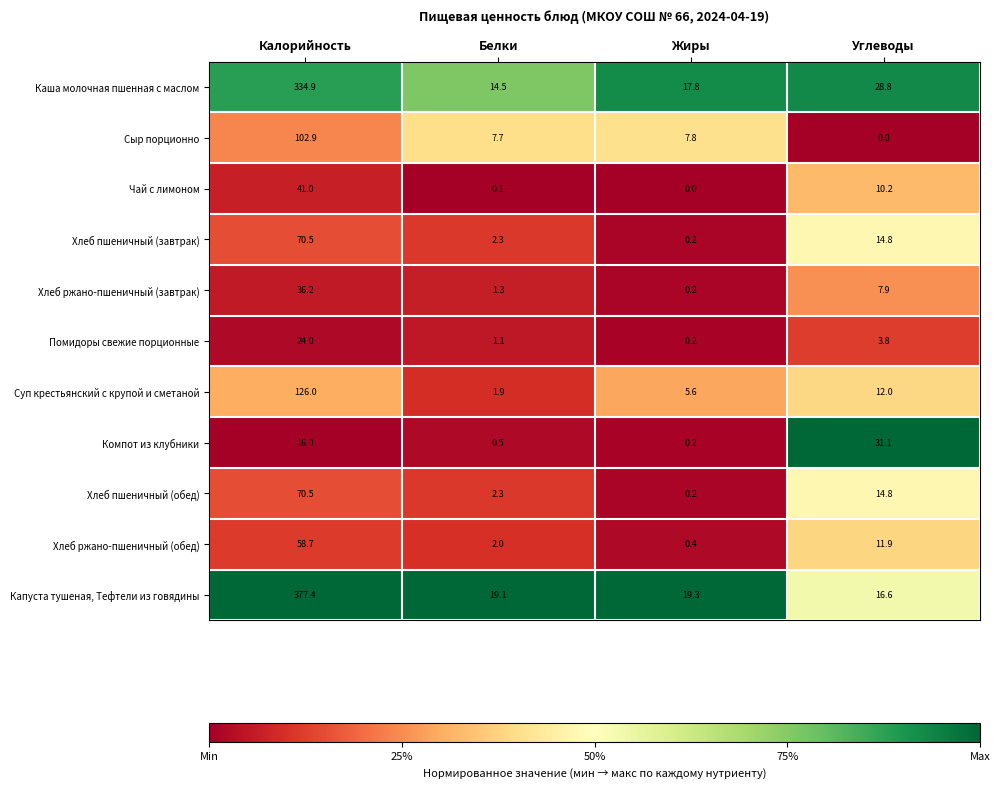

Which category has the highest value across all series?

Калорийность